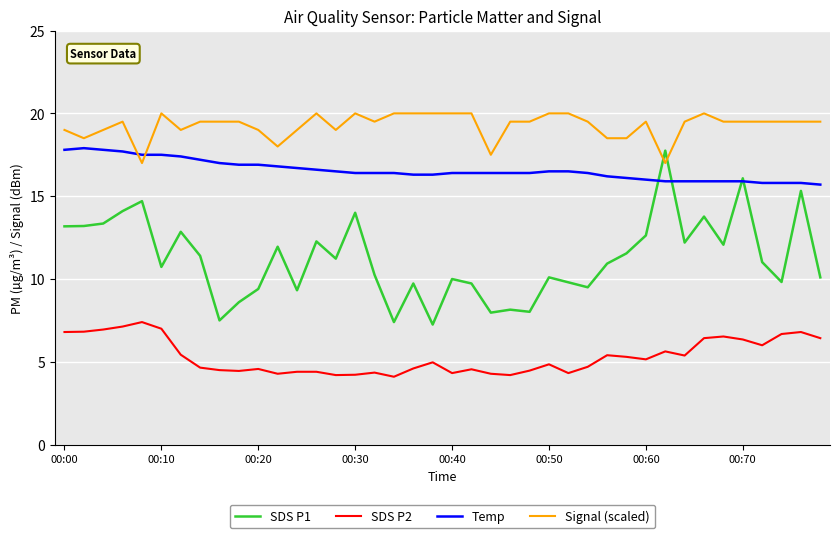

True or false: SDS P1 and SDS P2 intersect in this chart.

False